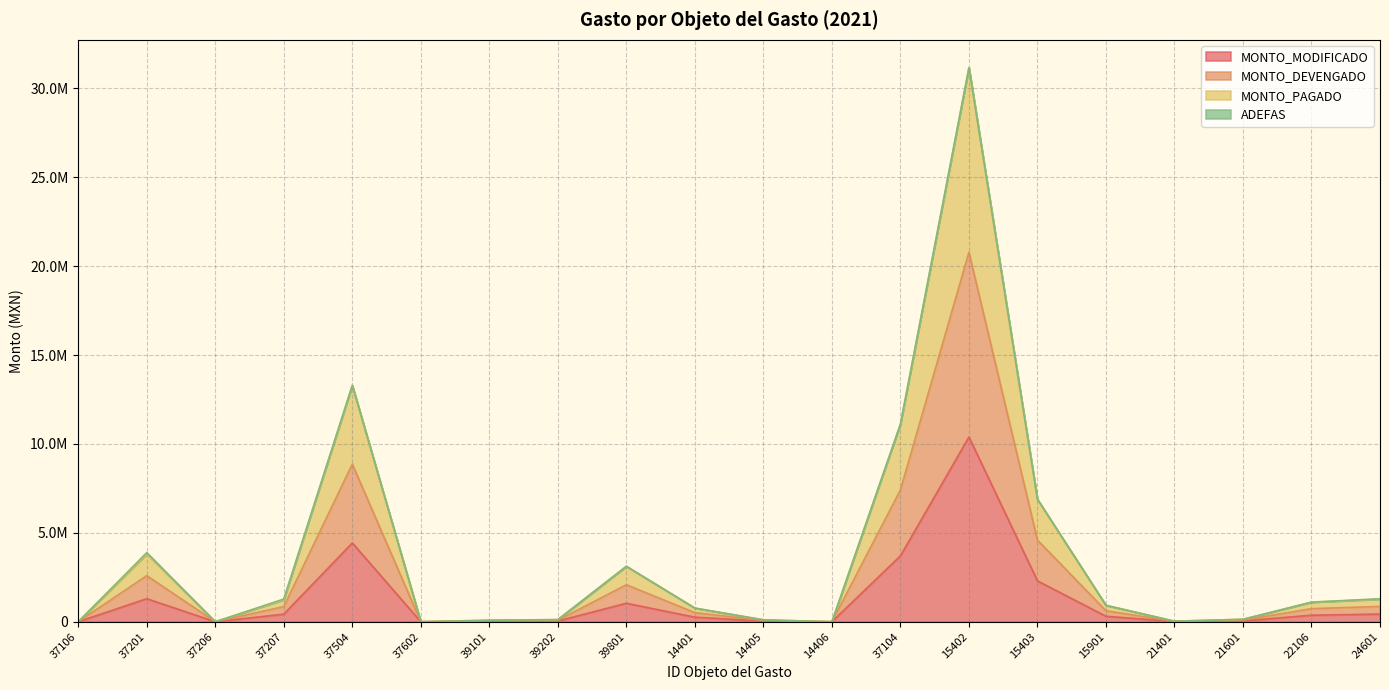

The MONTO_PAGADO series shows 3118620 at 39801. True or false?

True